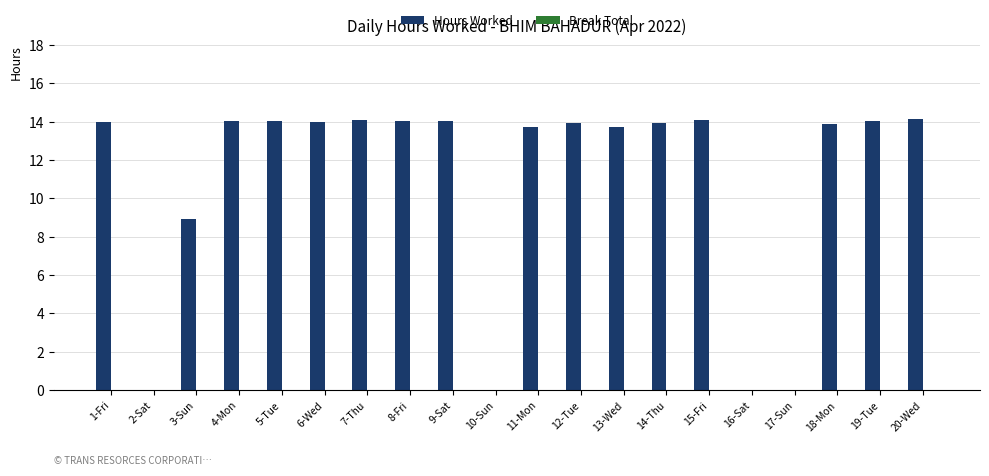

What is the maximum value shown in the chart?

14.1